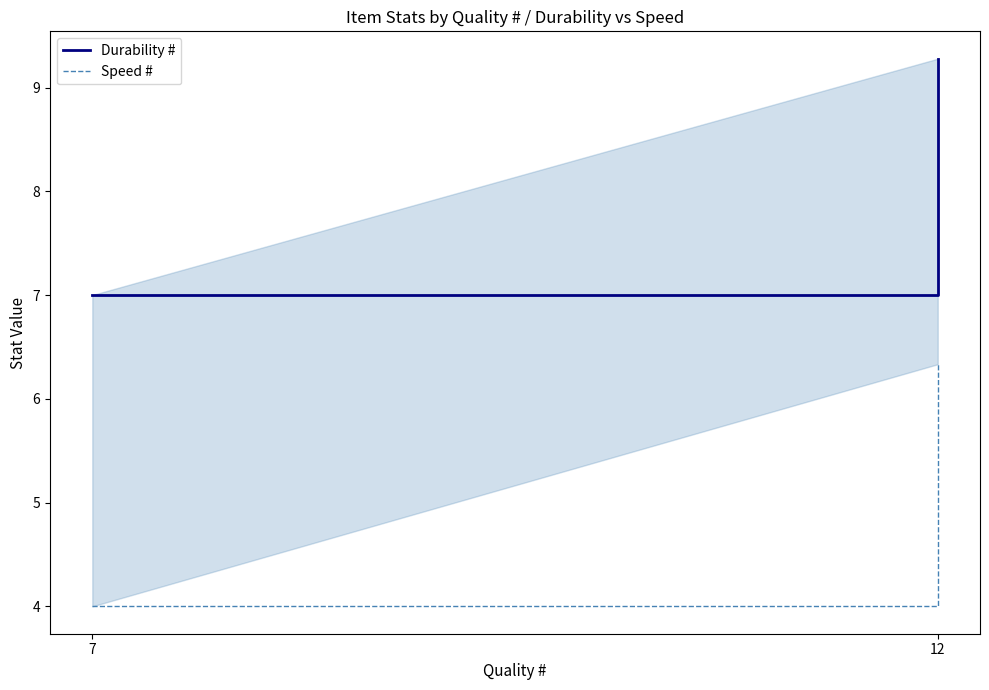

Between 7 and 12, which series saw the biggest shift?

Speed #